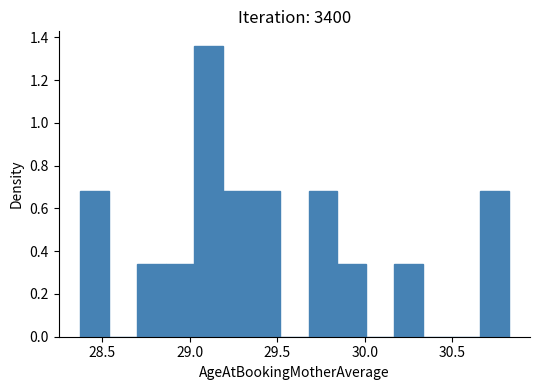

Read against the x-axis, roughly where is the centre of the tallest bar?

29.10